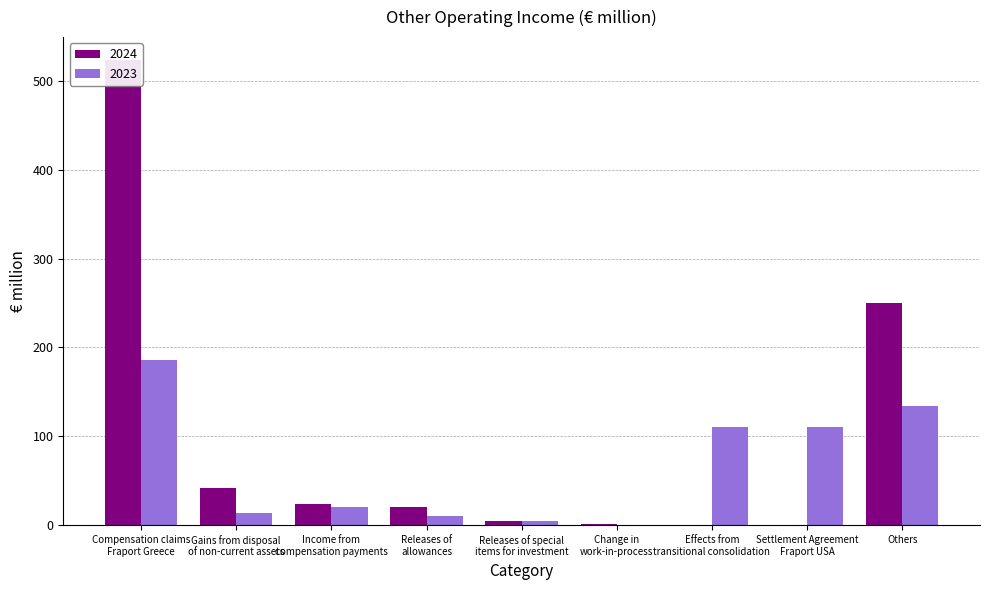

How many values in the 2024 series exceed 21?

4